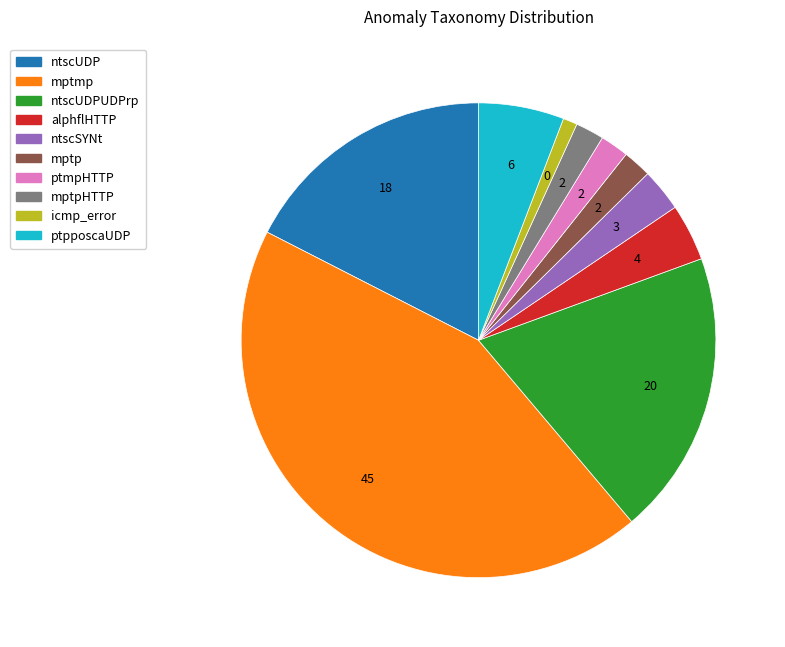

True or false: mptpHTTP accounts for 2% of the total.

True